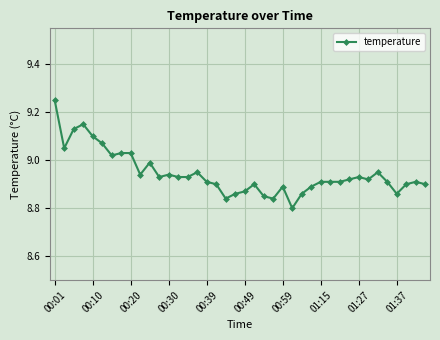

What is the sum of all values?

357.8